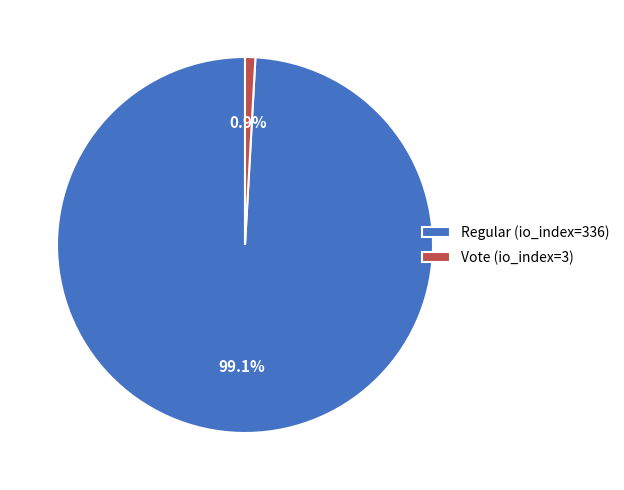

Rank the categories by value from highest to lowest.

Regular (io_index=336), Vote (io_index=3)